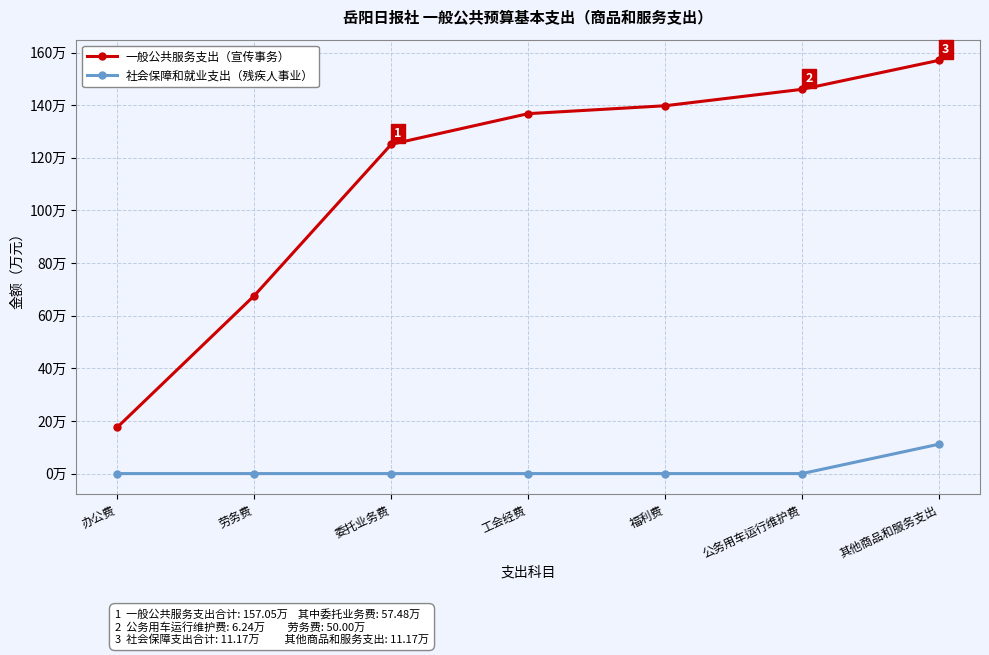

Which series has the largest range (max minus min)?

一般公共服务支出（宣传事务）